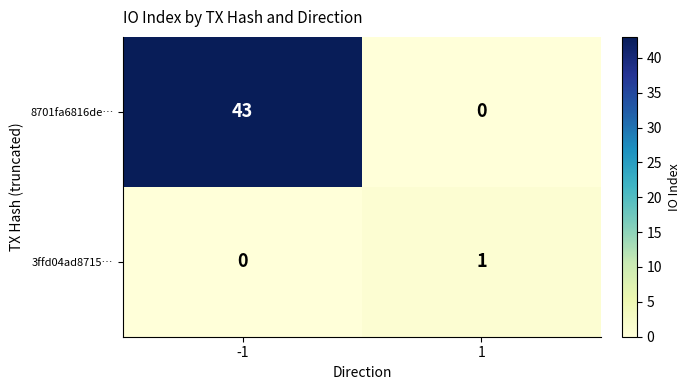

Which series changed the most between -1 and 1?

8701fa6816de…